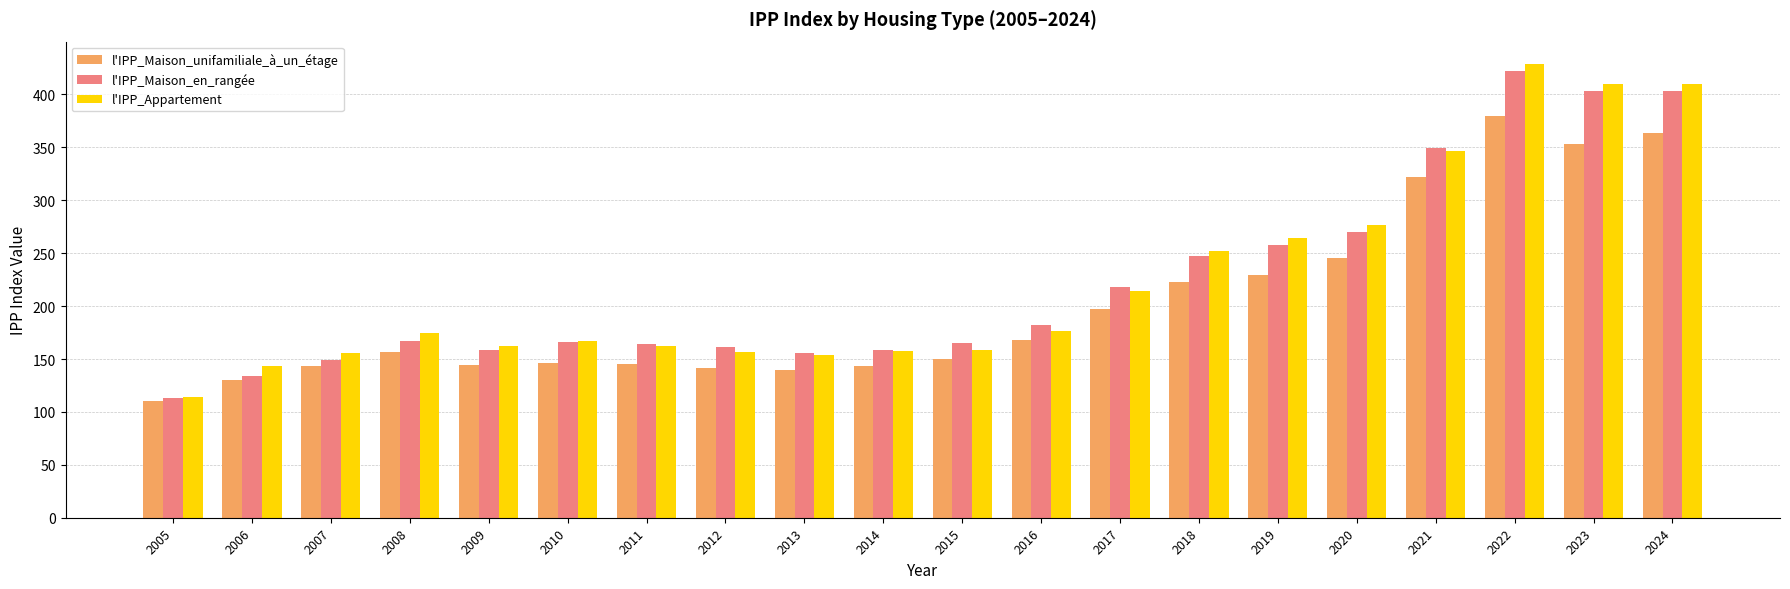

Is it true that l'IPP_Maison_en_rangée equals 271.0 at 2010?

False